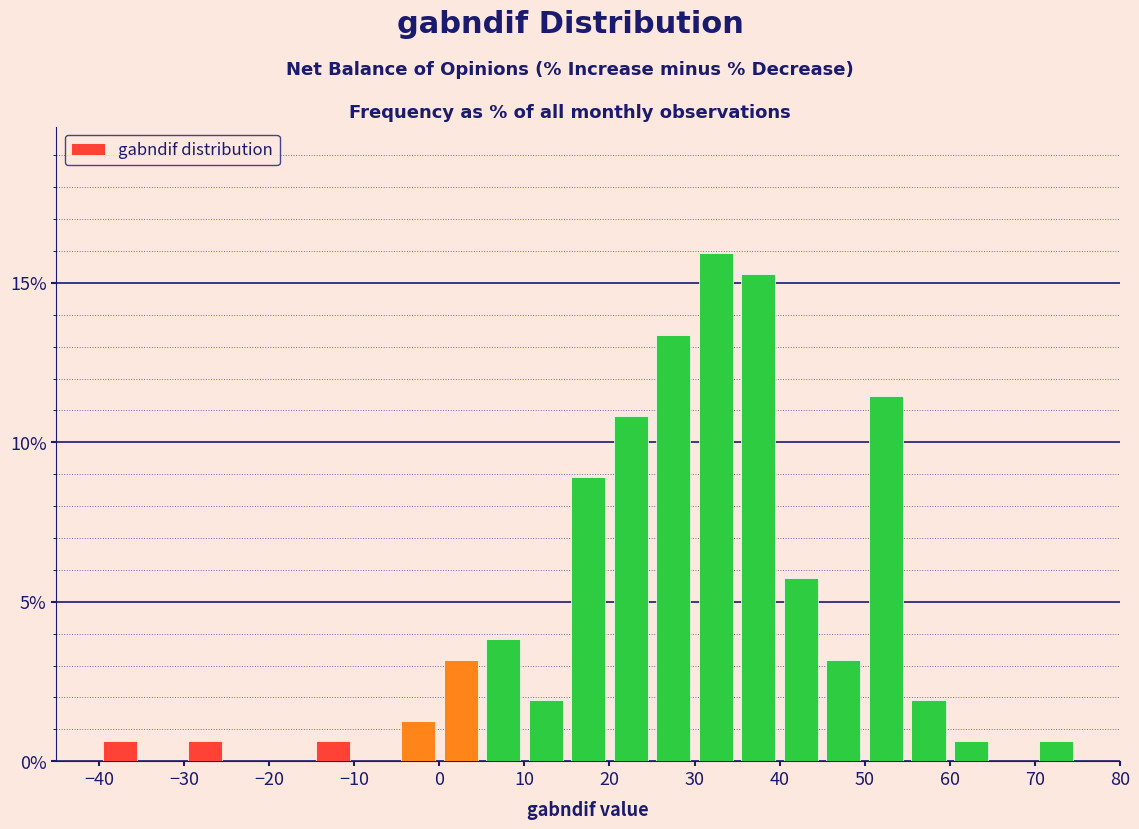

What is the height of the bar covering 25 to 30 on the x-axis? The values are not printed on the chart, so give them approximately, as read against the axis.

13.5